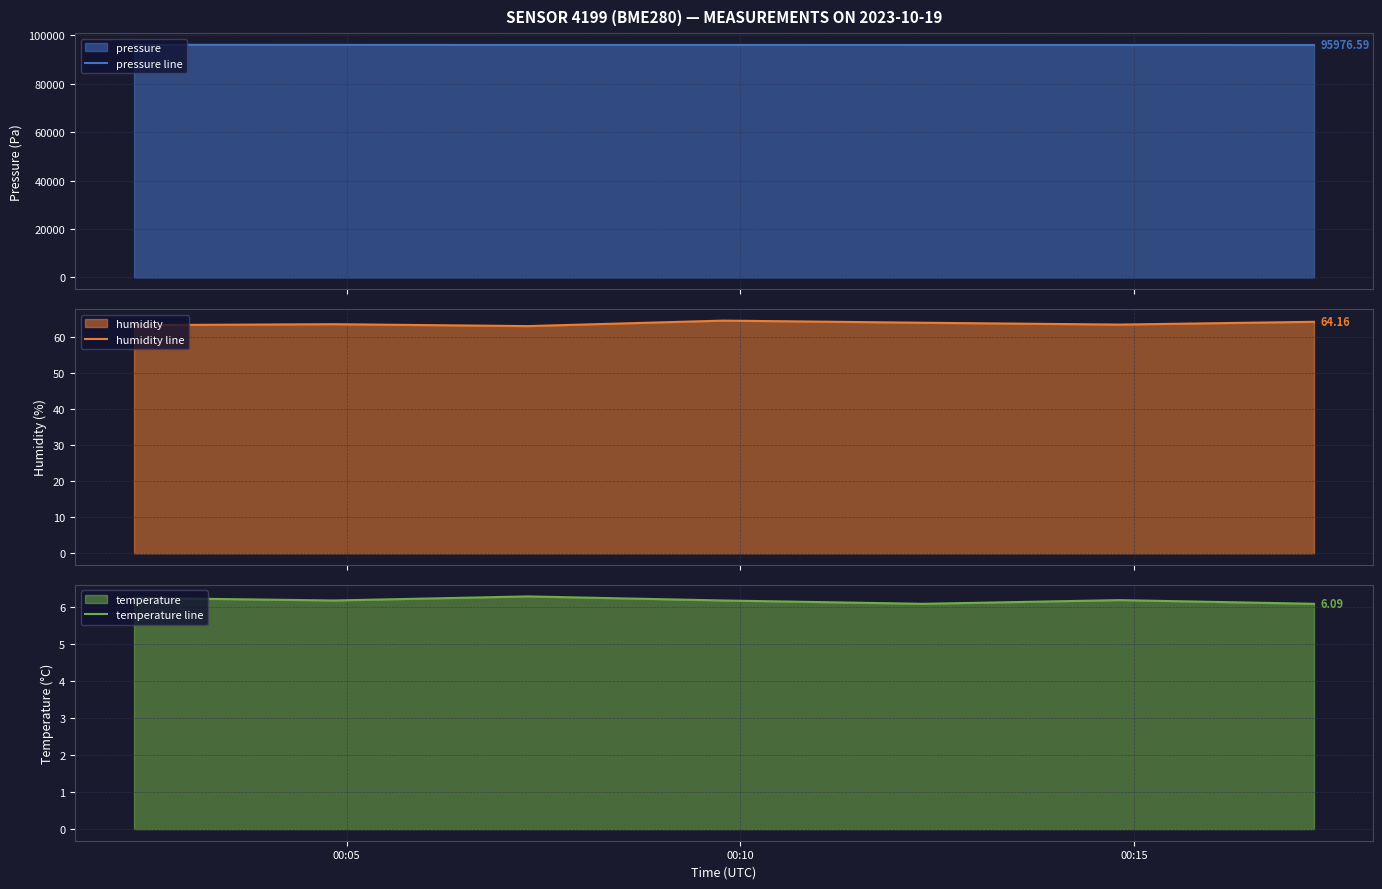

What are all the series names shown in the legend?

pressure line, humidity line, temperature line